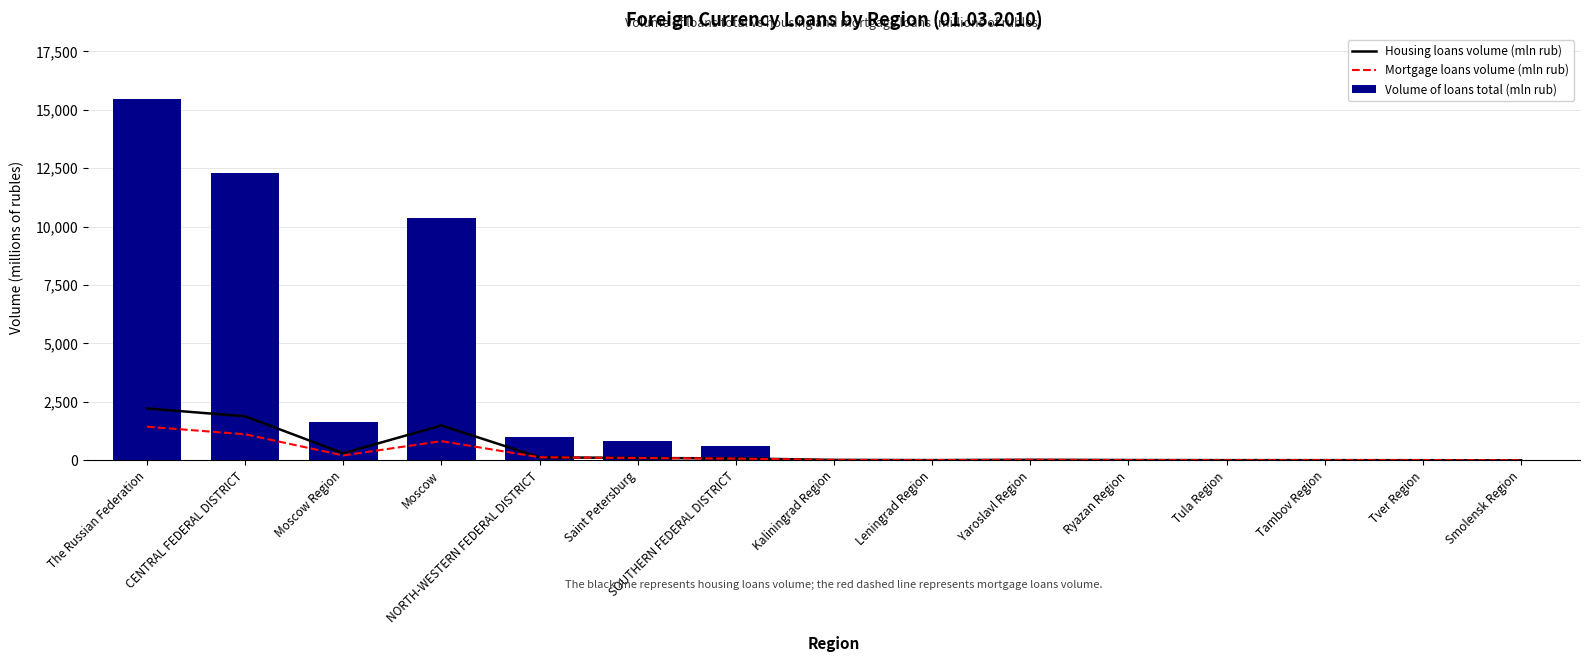

The value of Mortgage loans volume (mln rub) at Ryazan Region is 12. True or false?

True